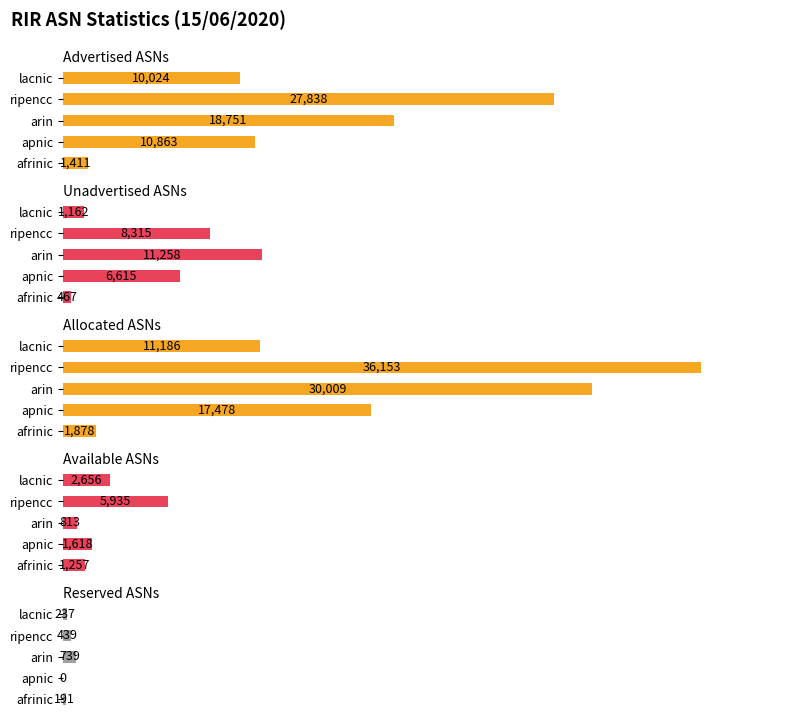

What are all the series names shown in the legend?

Advertised ASNs, Unadvertised ASNs, Allocated ASNs, Available ASNs, Reserved ASNs